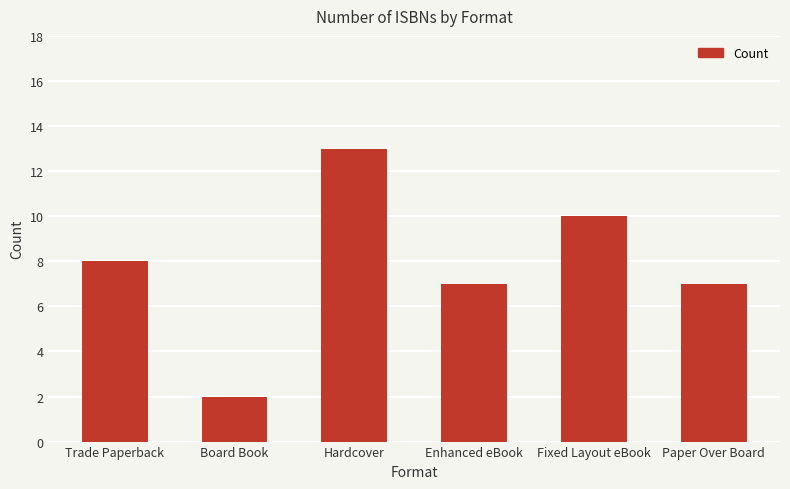

Between Fixed Layout eBook and Enhanced eBook, which is larger?

Fixed Layout eBook